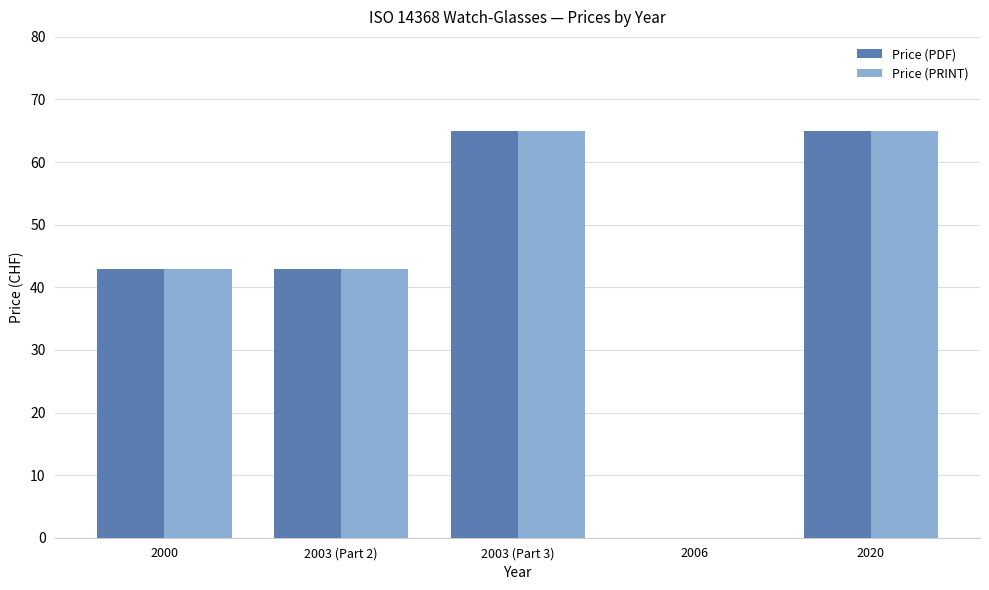

Is the value of Price (PRINT) at 2000 greater than the value of Price (PDF) at 2006?

Yes